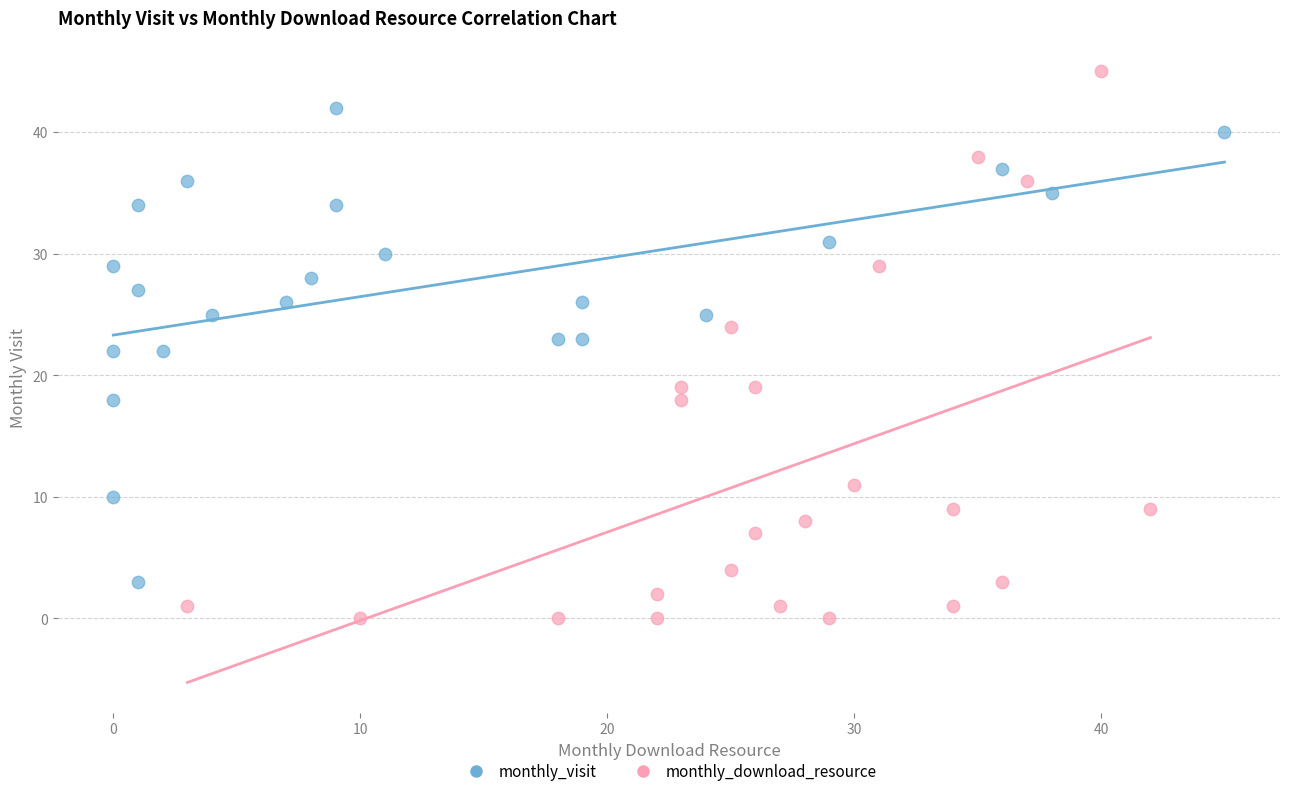

Which series reaches the maximum Y coordinate?

monthly_download_resource